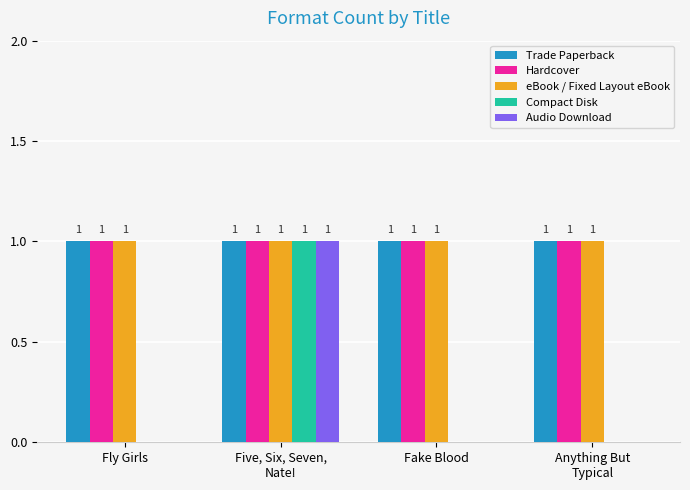

Reading left to right, what are all the values shown in this chart?

Trade Paperback: 1	1	1	1
Hardcover: 1	1	1	1
eBook / Fixed Layout eBook: 1	1	1	1
Compact Disk: 0	1	0	0
Audio Download: 0	1	0	0